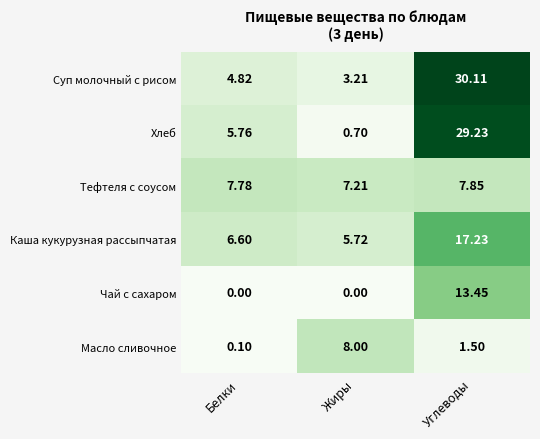

Which category has the lowest value in the Хлеб series?

Жиры